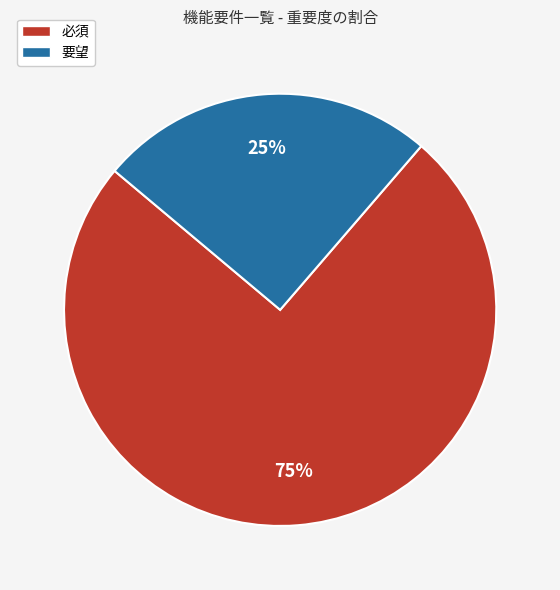

Is it true that 必須 is 89% of the pie?

False